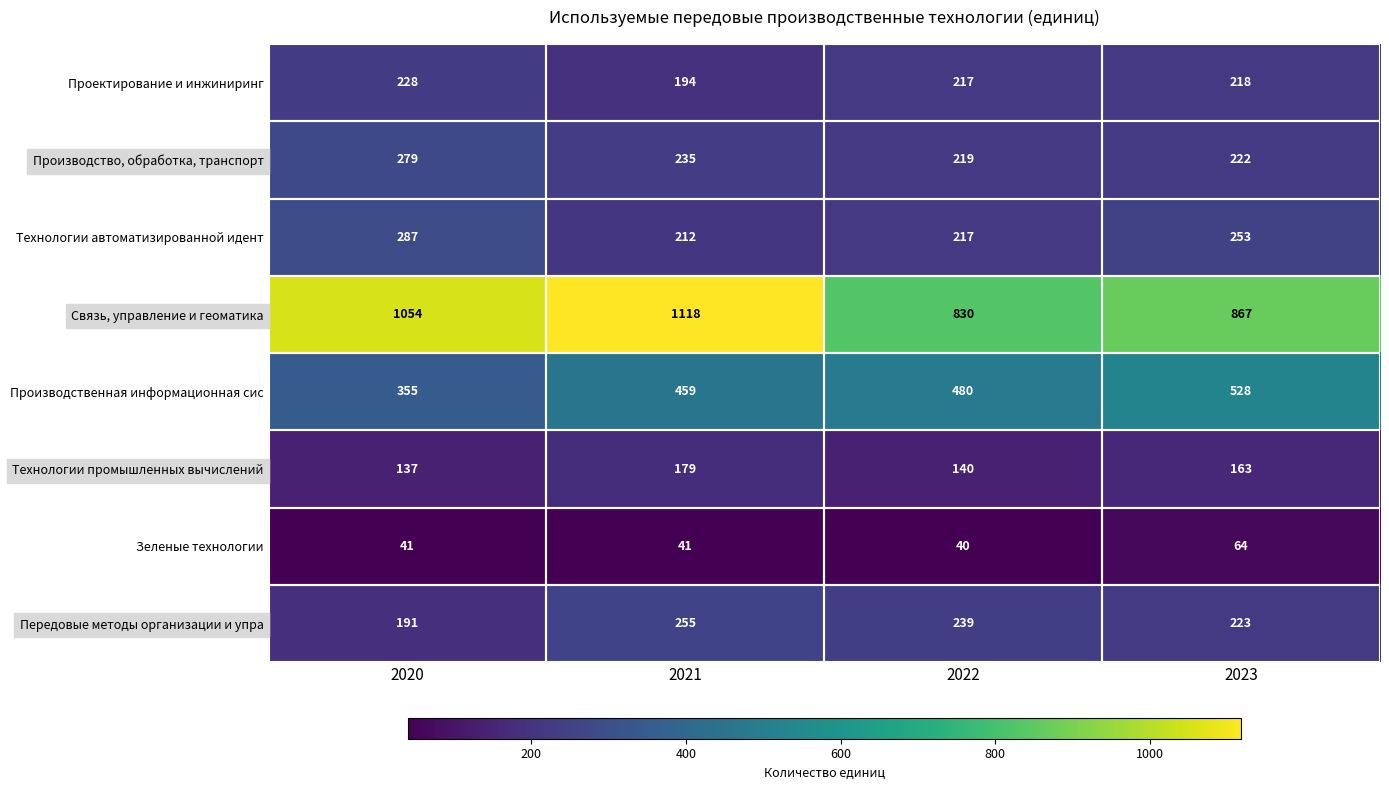

What is the difference between the Производственная информационная сис values at 2023 and 2022?

48